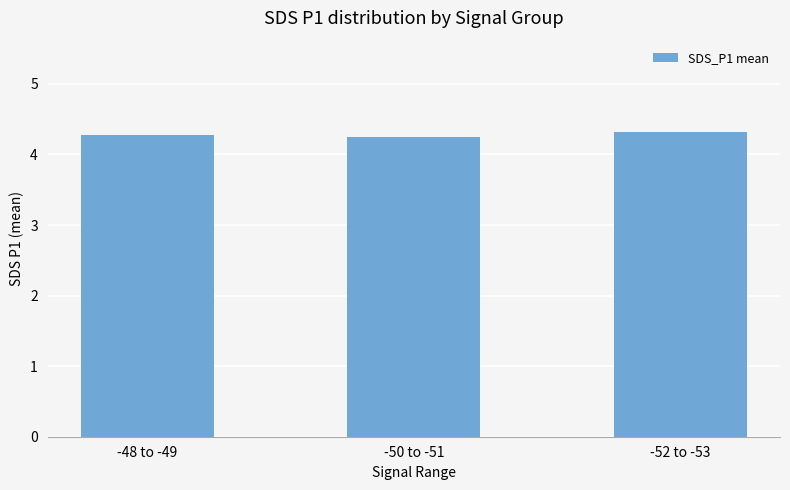

Count the number of data series in this chart.

1